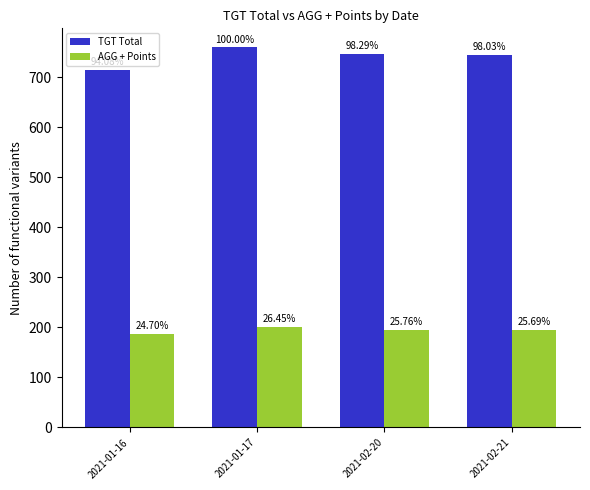

Which series has the largest total across all categories?

TGT Total